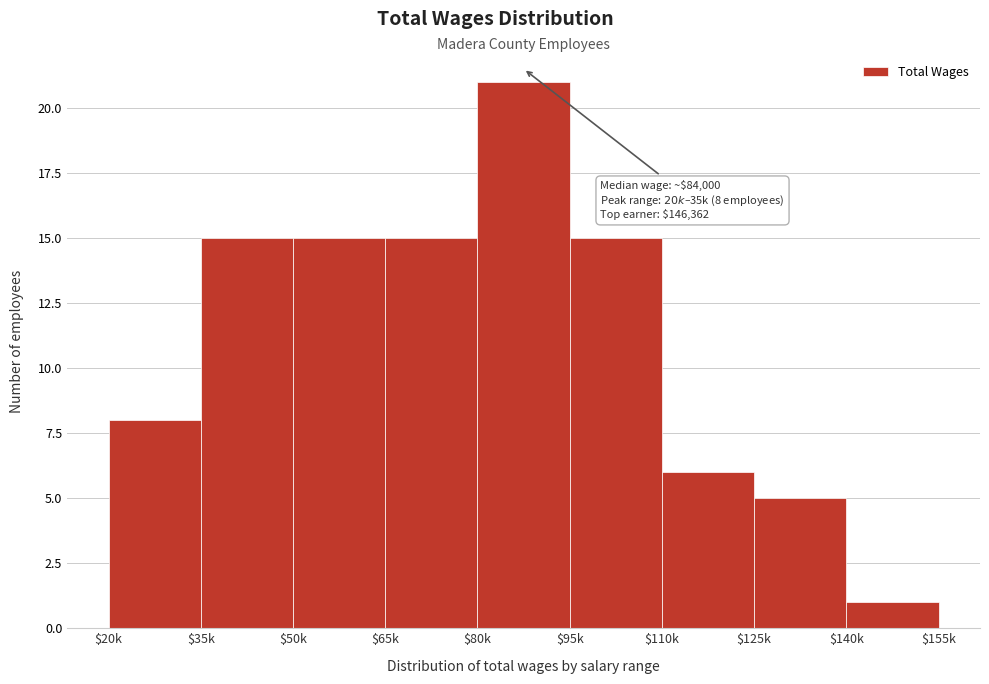

Reading left to right, list all the values displayed in this chart.

8	15	15	15	21	15	6	5	1